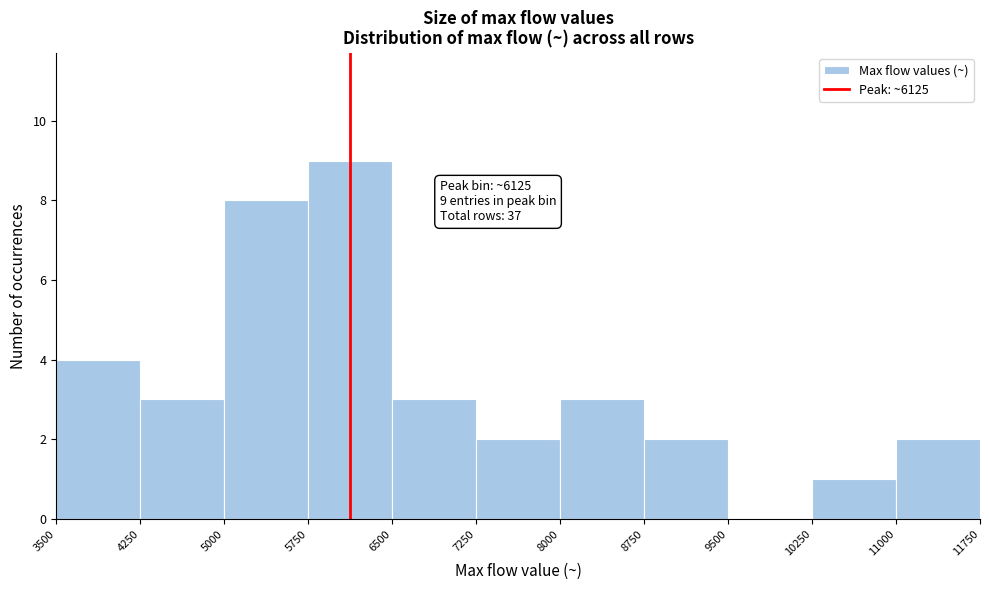

Which range on the x-axis has the tallest bar?

5750 to 6500